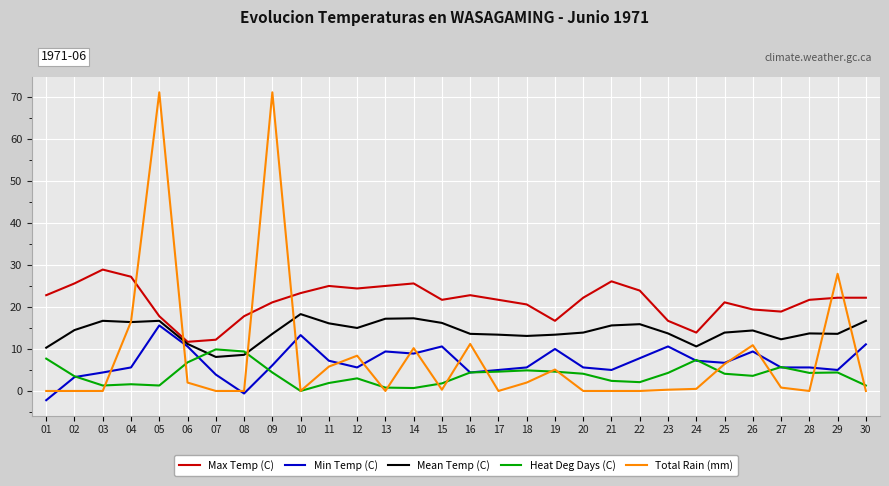

What is the lowest value of the Min Temp (C) series?

-2.2